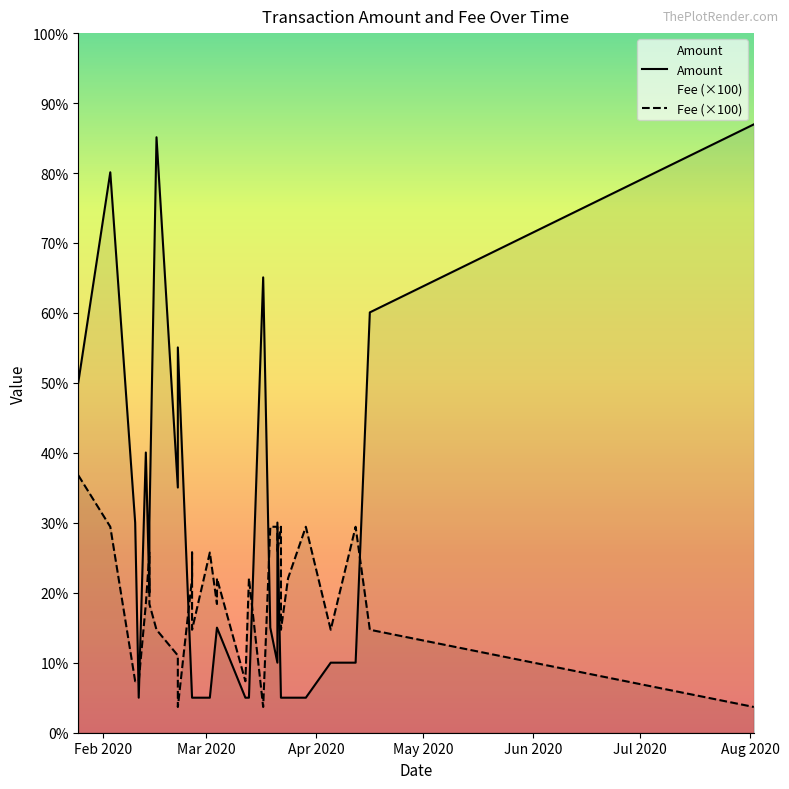

True or false: Fee and Amount intersect in this chart.

False